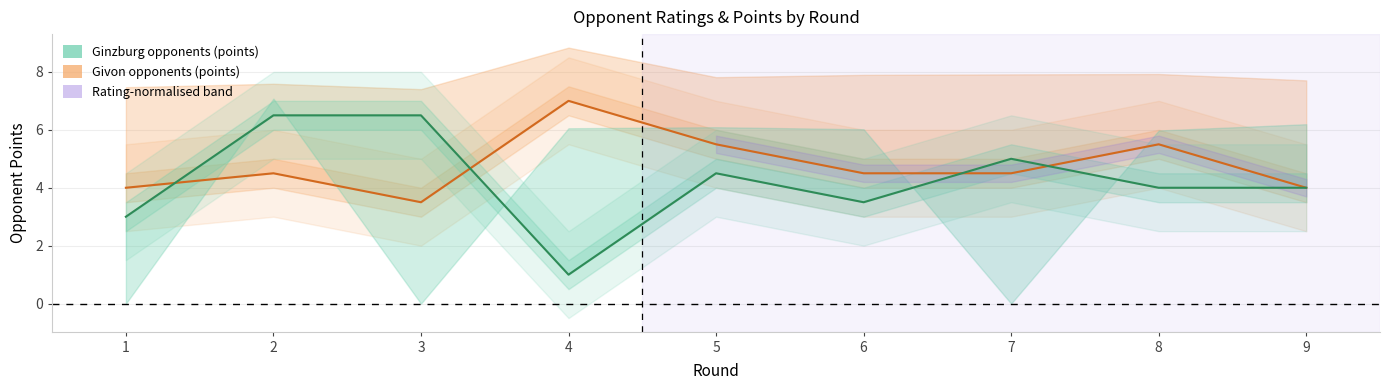

Count the Givon_opponent_points values in the range 4 to 5.

5